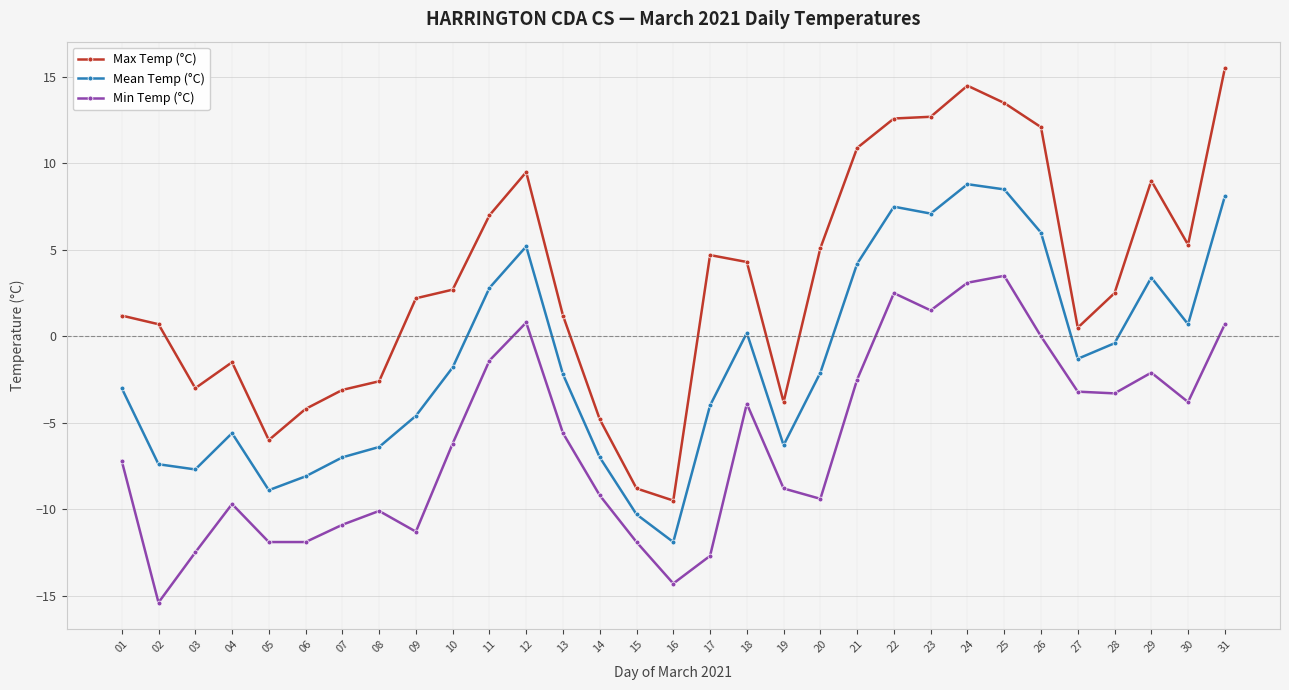

Rank the series by their maximum value, from highest to lowest.

Max Temp (°C), Mean Temp (°C), Min Temp (°C)